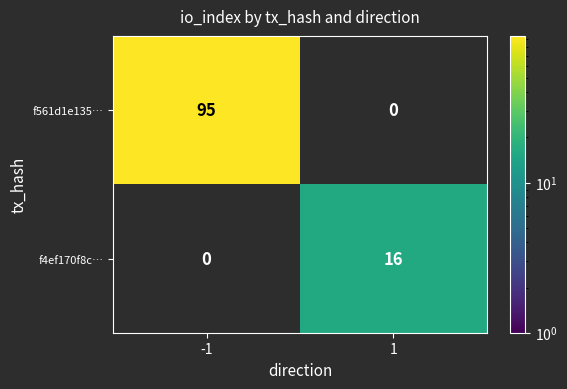

Is it true that f561d1e135… equals 136 at -1?

False